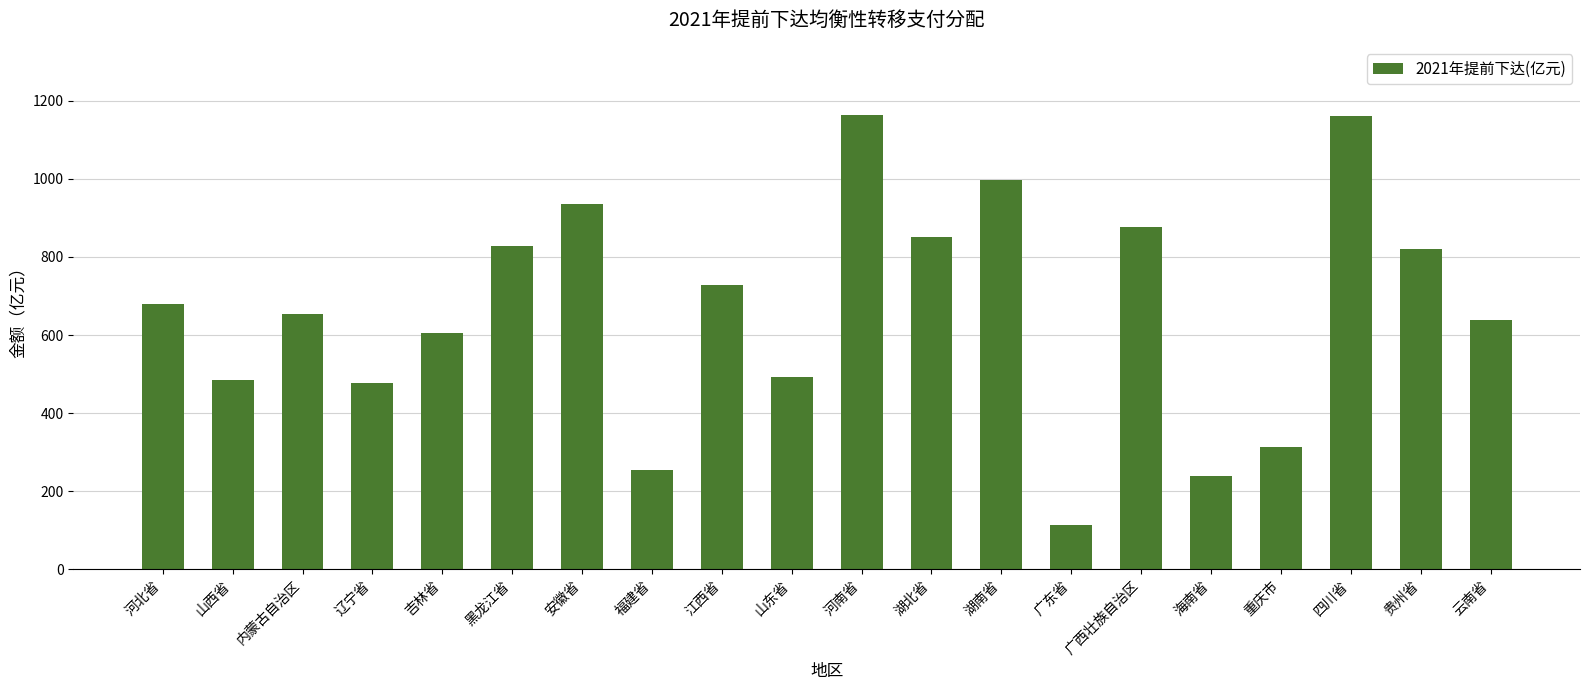

What is the minimum value shown in the chart?

114.4